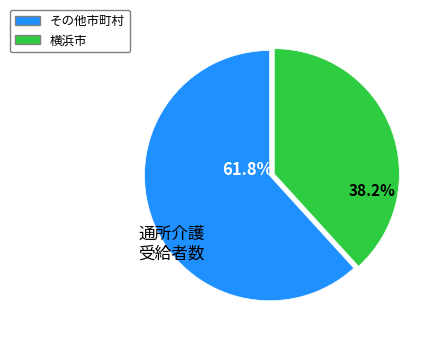

Is there a majority slice in this chart?

Yes